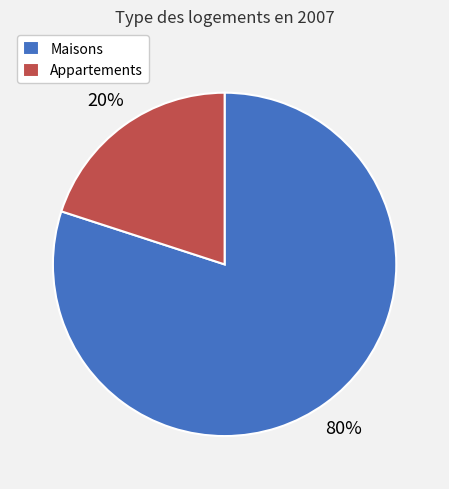

Which slice is the smallest?

Appartements